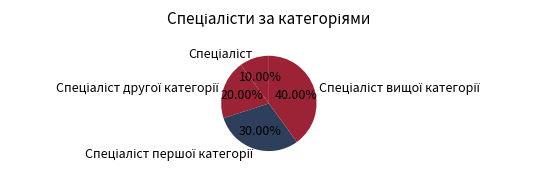

Is there a majority slice in this chart?

No